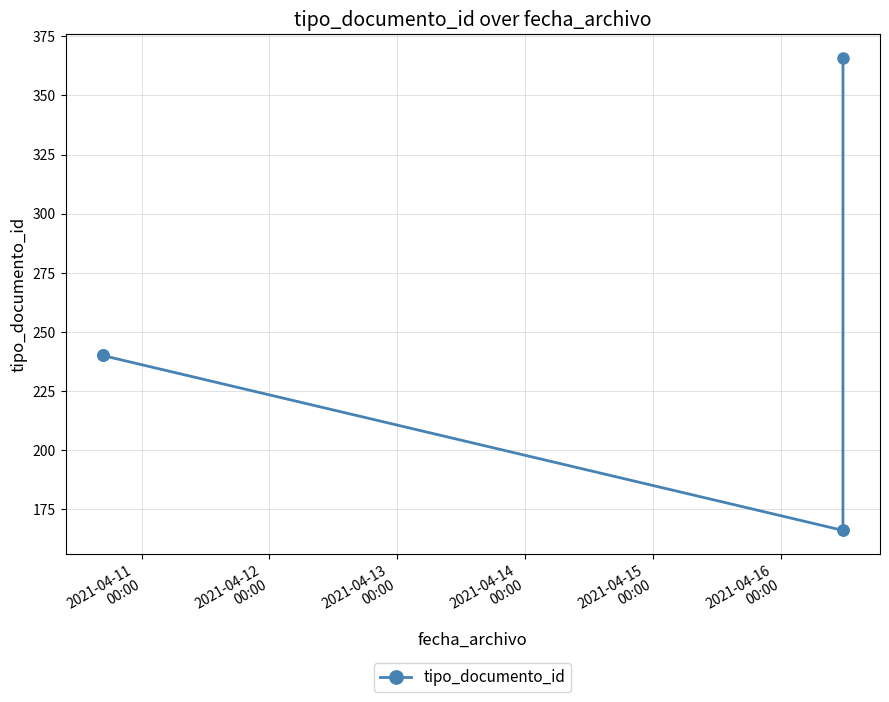

What is the difference between the second highest and minimum values?

74